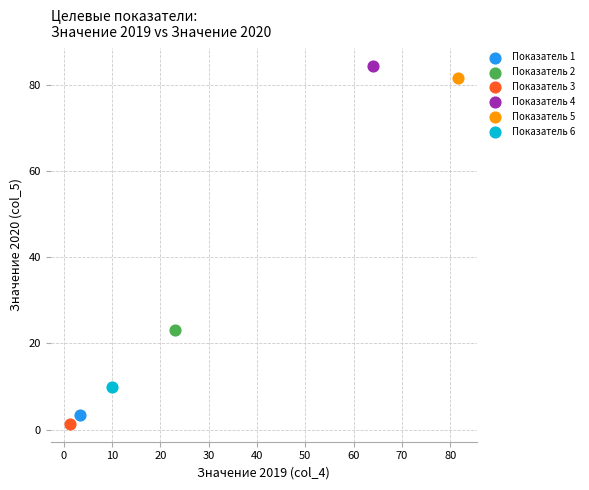

Which series reaches the minimum Y coordinate?

Показатель 3